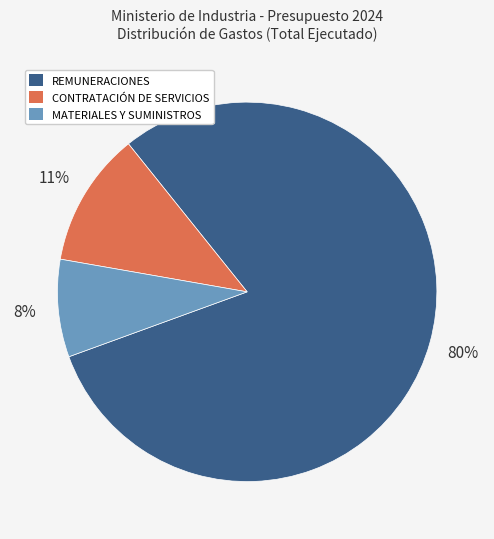

Which slice represents more than half of the pie?

REMUNERACIONES